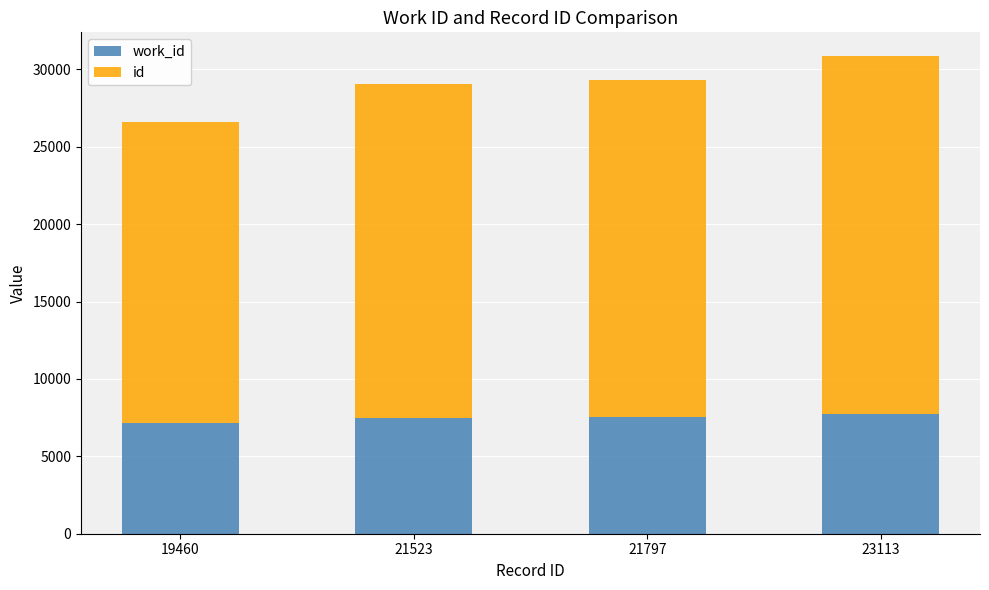

At which category is the sum across all series the highest?

23113